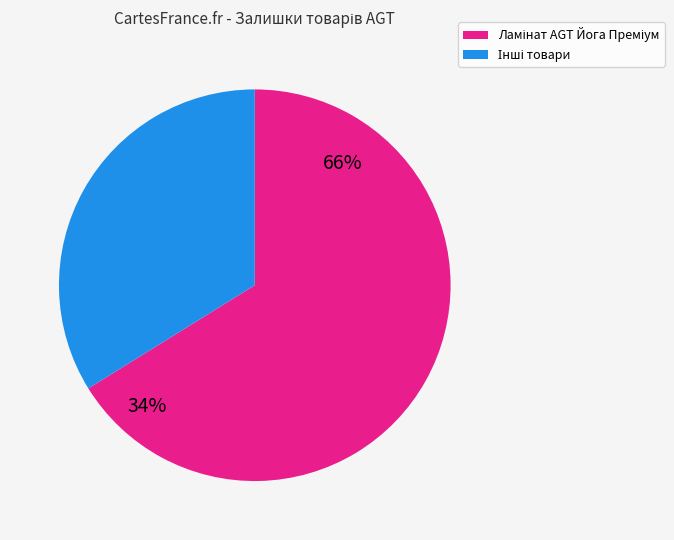

Is it true that Йога 282502114 is 1% of the pie?

False